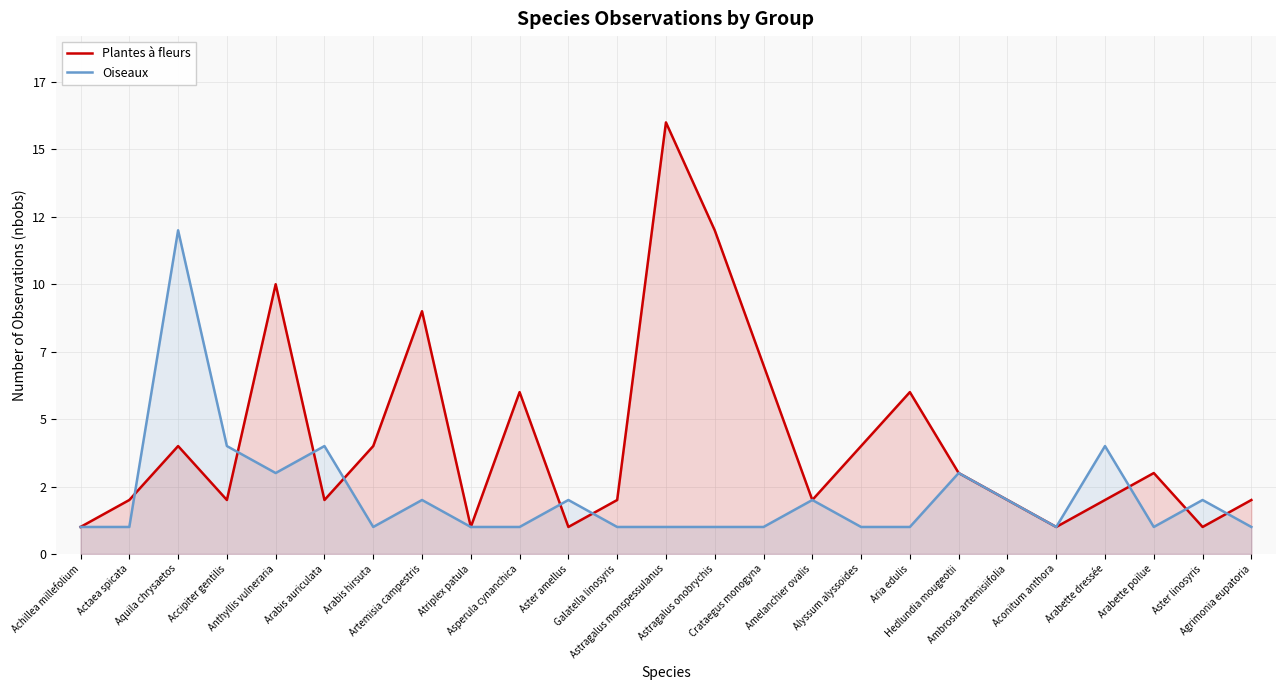

Which series has the largest range (max minus min)?

Plantes à fleurs